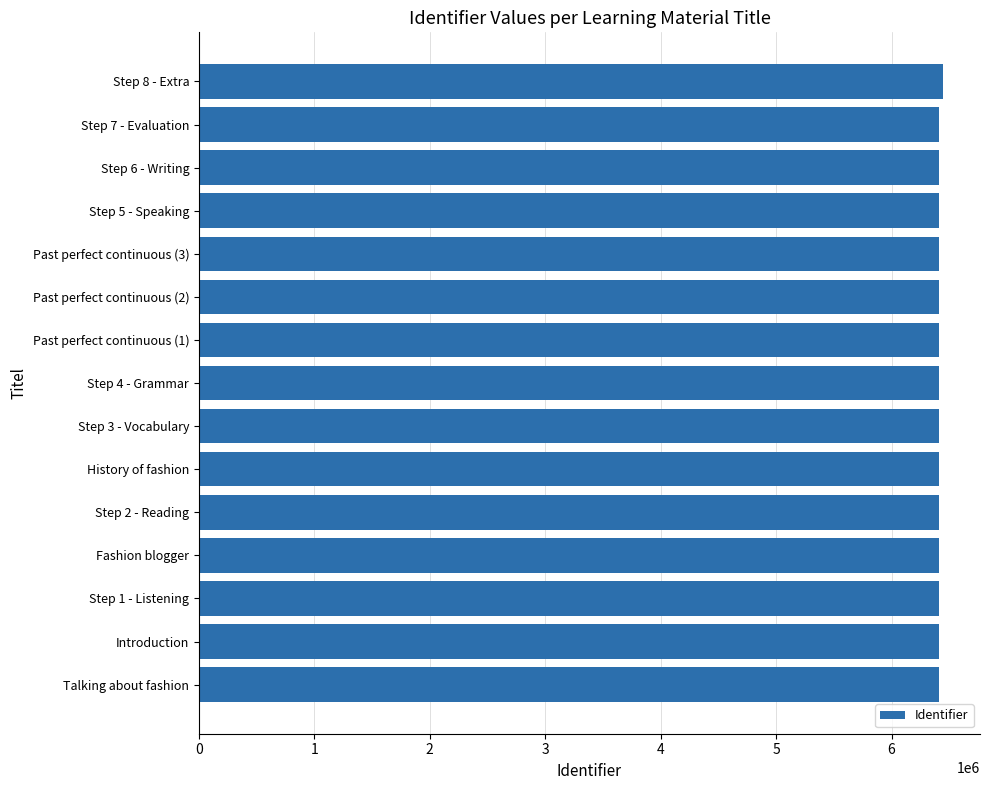

The chart shows a value of 6409764 at Fashion blogger. True or false?

True